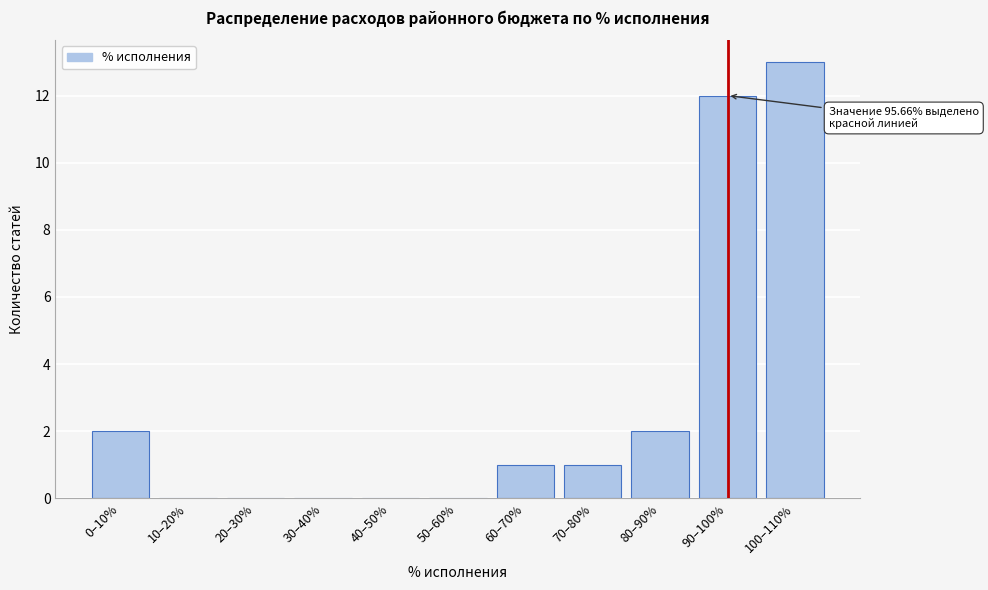

Reading left to right, extract all data points from this chart.

0–10%=2	10–20%=0	20–30%=0	30–40%=0	40–50%=0	50–60%=0	60–70%=1	70–80%=1	80–90%=2	90–100%=12	100–110%=13